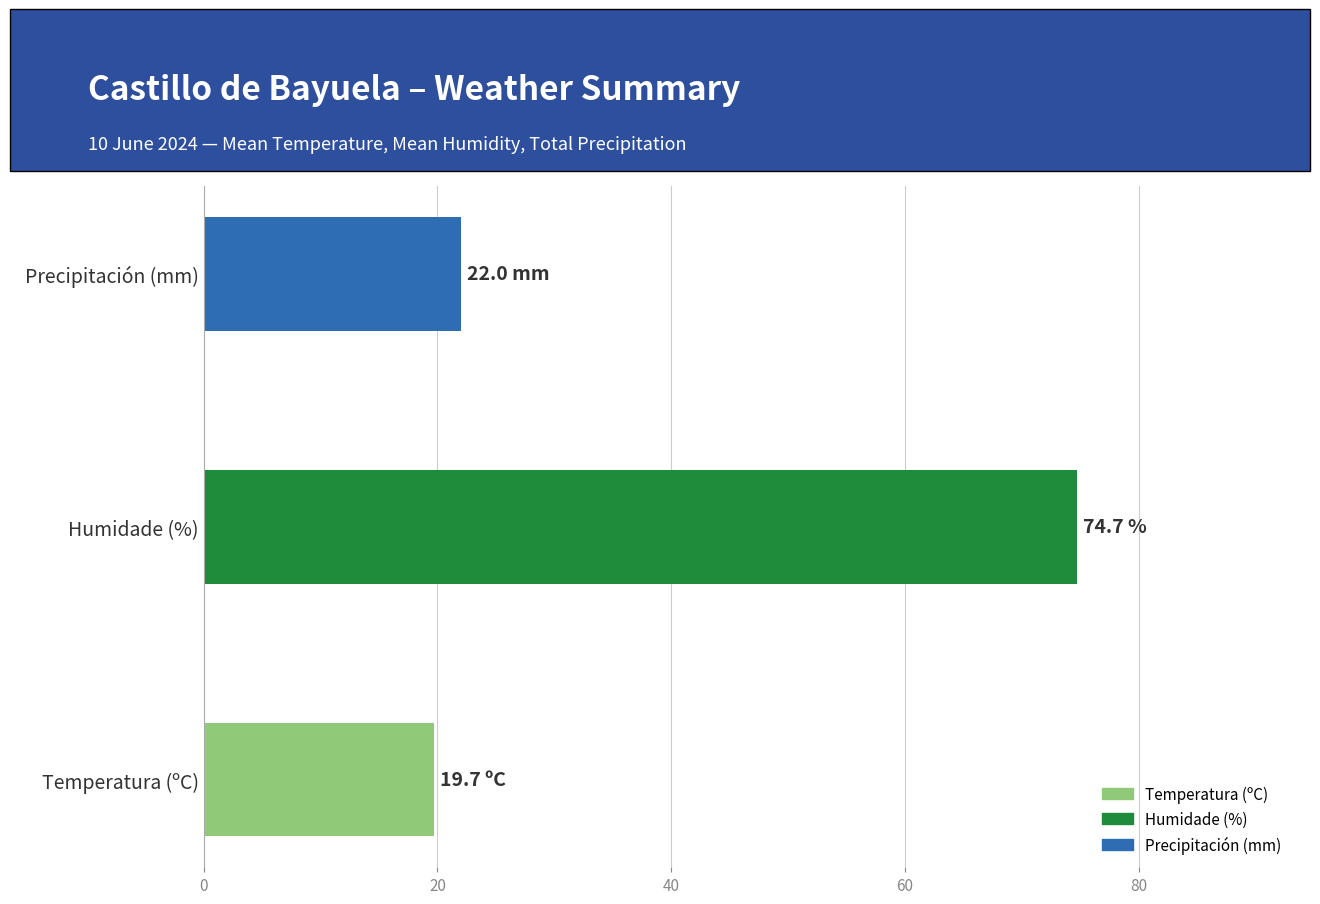

What is the change in value from Temperatura (ºC) to Precipitación (mm)?

+2.3